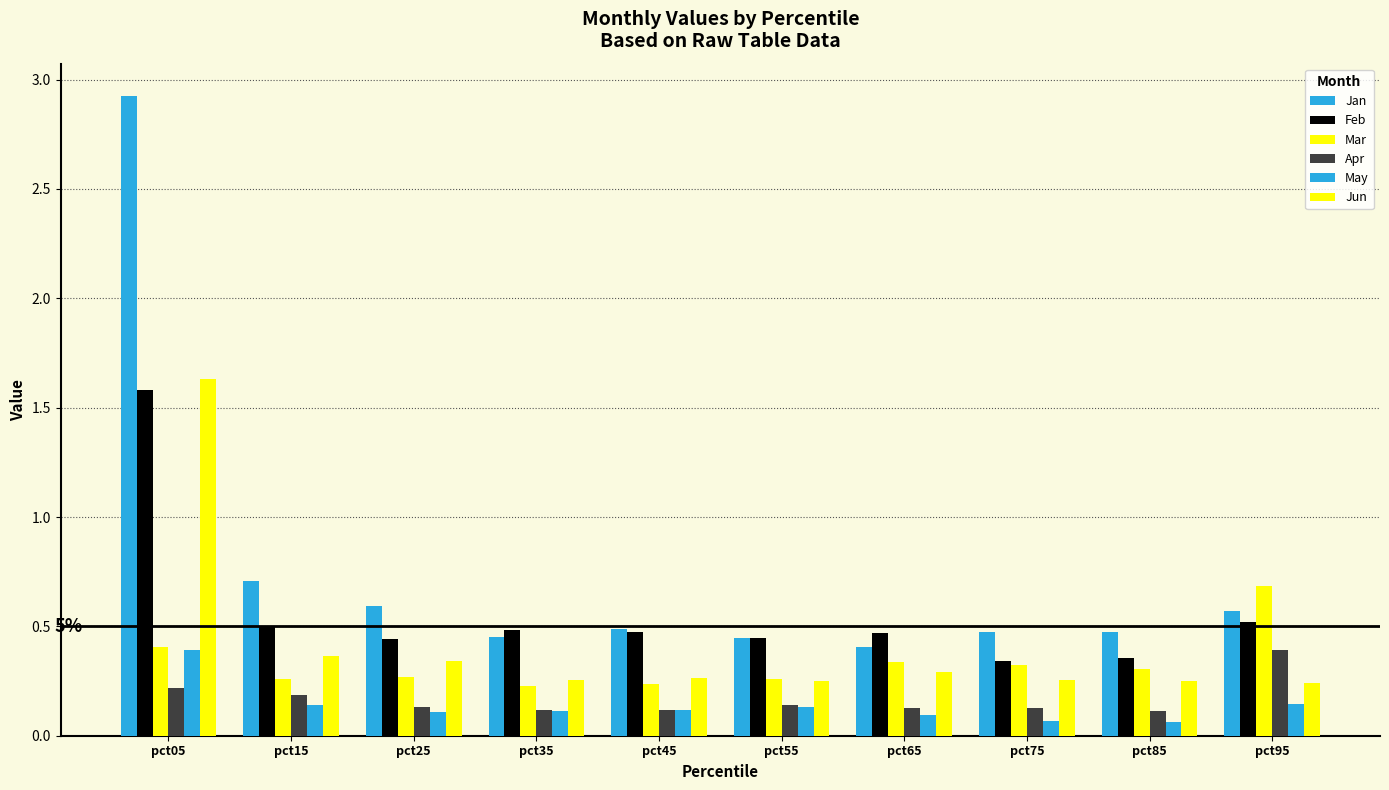

Rank the categories by May value from highest to lowest.

pct05, pct95, pct15, pct55, pct45, pct35, pct25, pct65, pct75, pct85